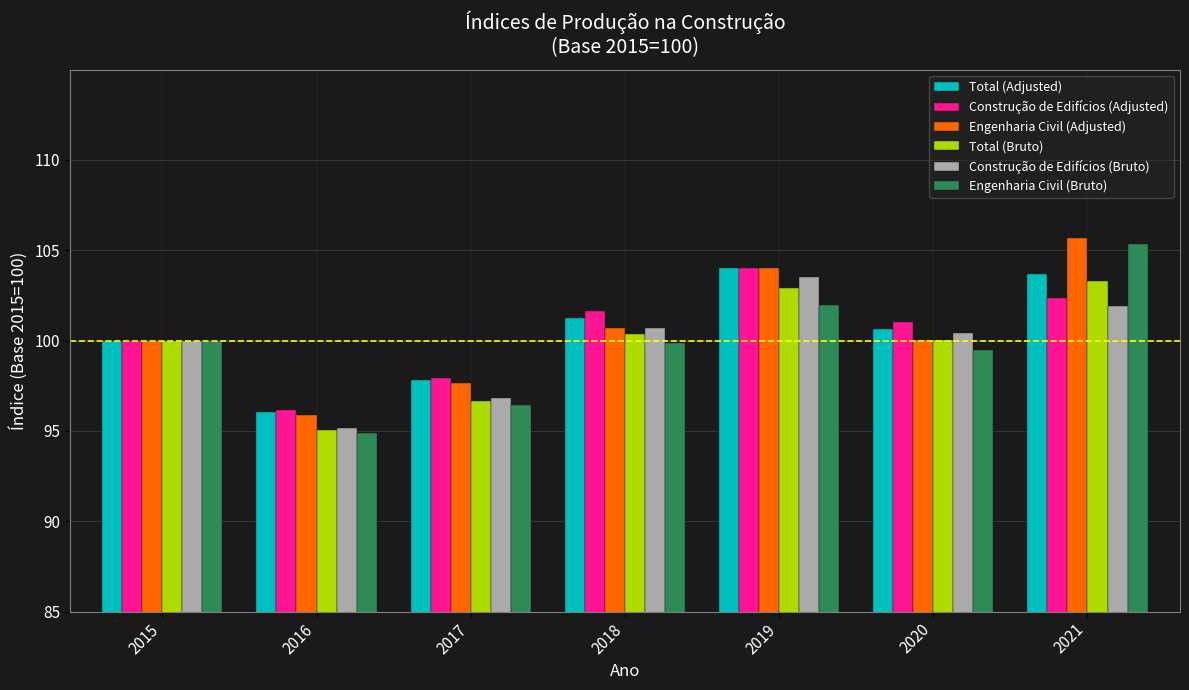

What is the average value of the Engenharia Civil (Bruto) series?

99.7